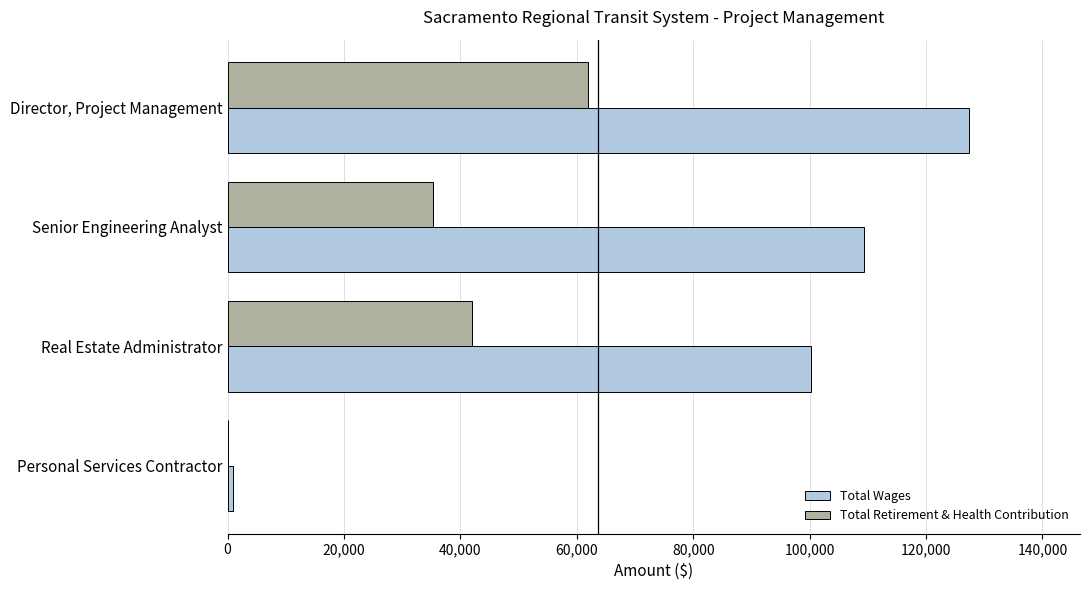

What is the sum of the Total Wages values at Director, Project Management and Real Estate Administrator?

227650